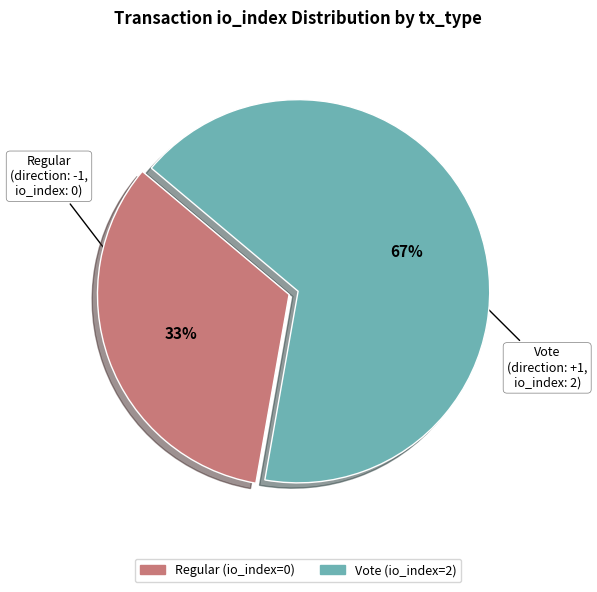

To the nearest percent, what is the average slice percentage?

50%